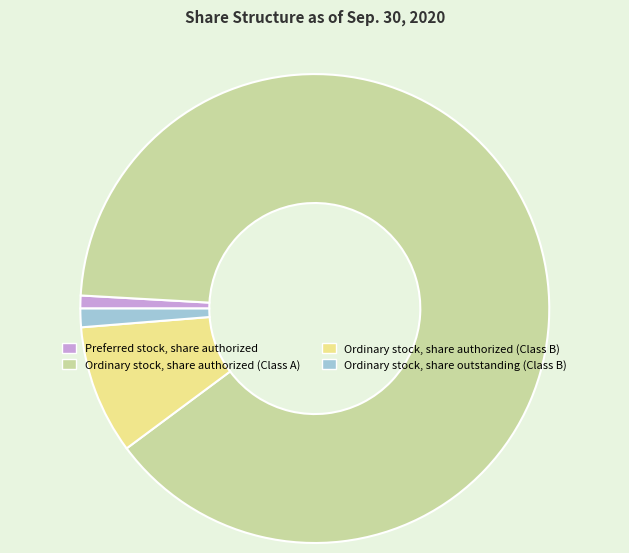

Which category has the biggest portion of the pie?

Ordinary stock, share authorized (Class A)